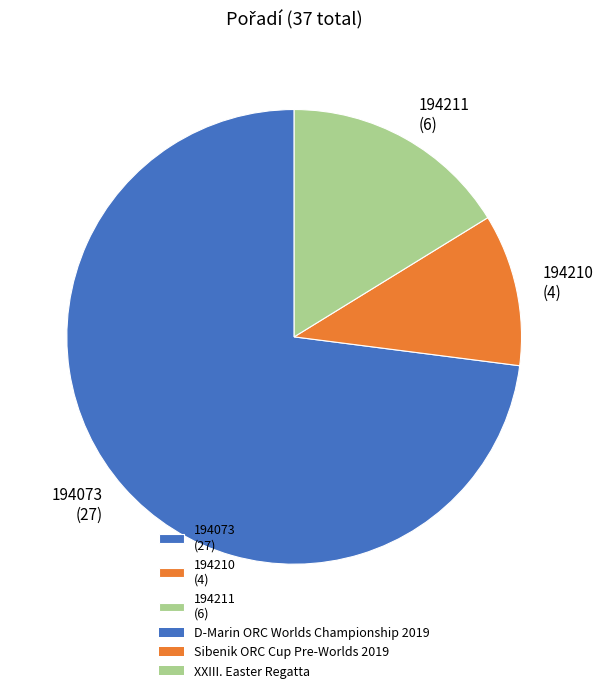

Rank the categories by value from highest to lowest.

194073, 194211, 194210